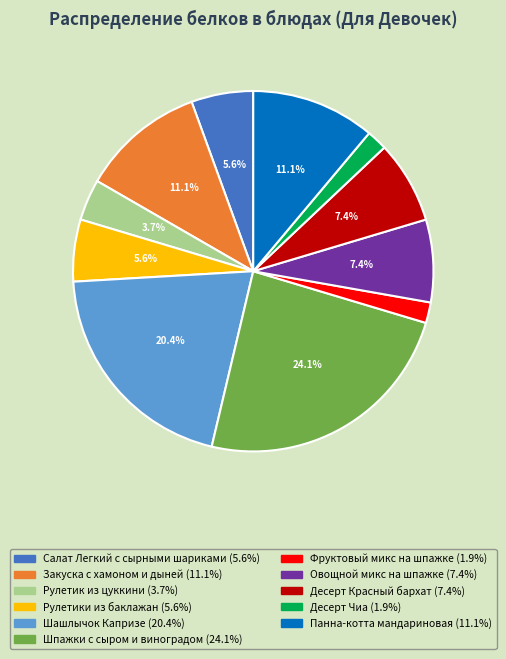

Does Десерт Чиа represent more than half of the total?

No